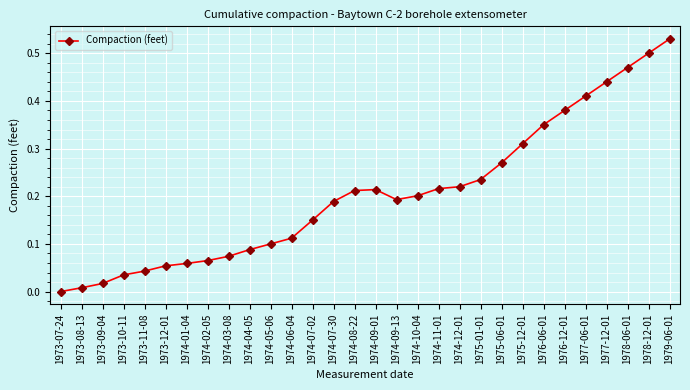

What is the change in value from 1973-08-13 to 1974-07-30?

+0.2